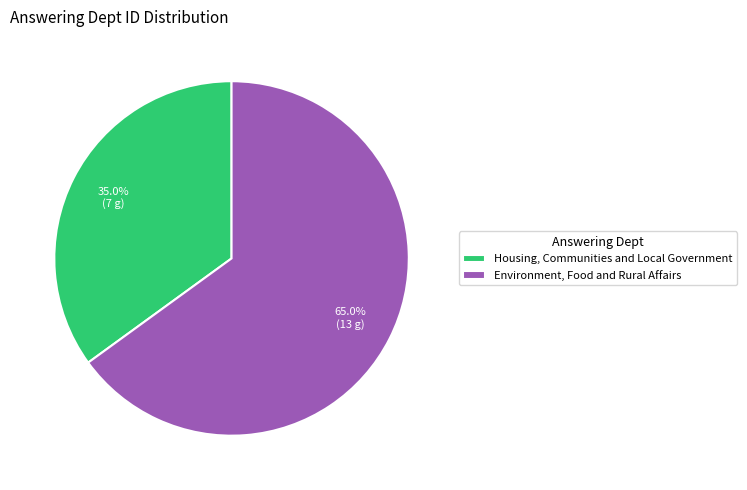

Do Housing, Communities and Local Government and Environment, Food and Rural Affairs together represent more than half of the pie?

Yes